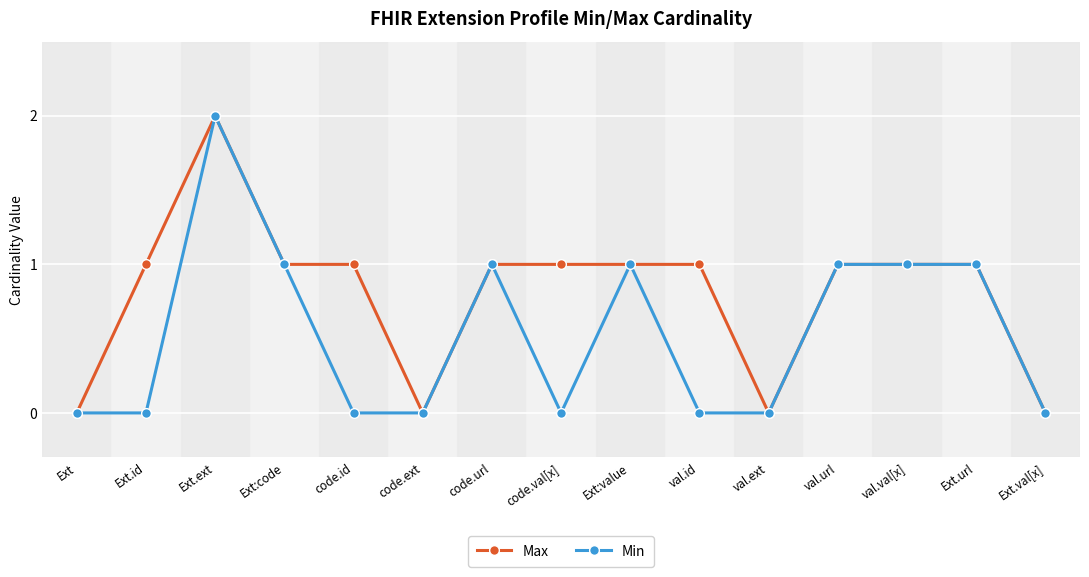

Which label corresponds to the largest value in the chart?

Ext.ext